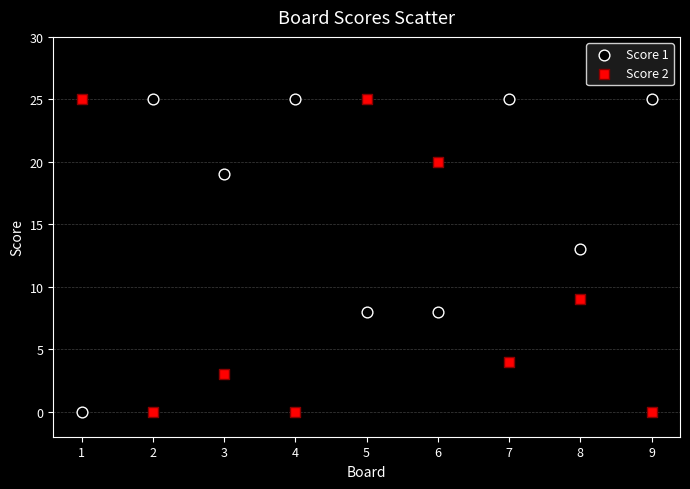

What is the X range (max minus min) for the scatter plot?

8